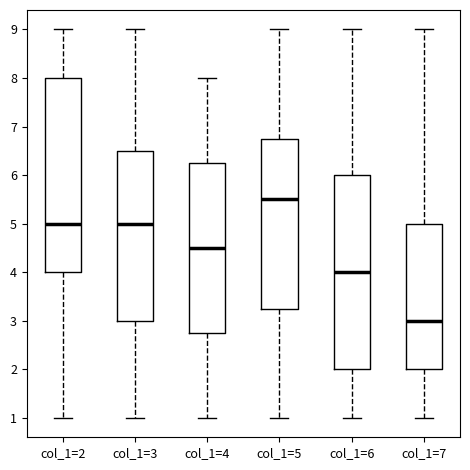

Where does the median line of the box for col_1=5 sit on the y-axis? The values are not printed on the chart, so give them approximately, as read against the axis.

5.5